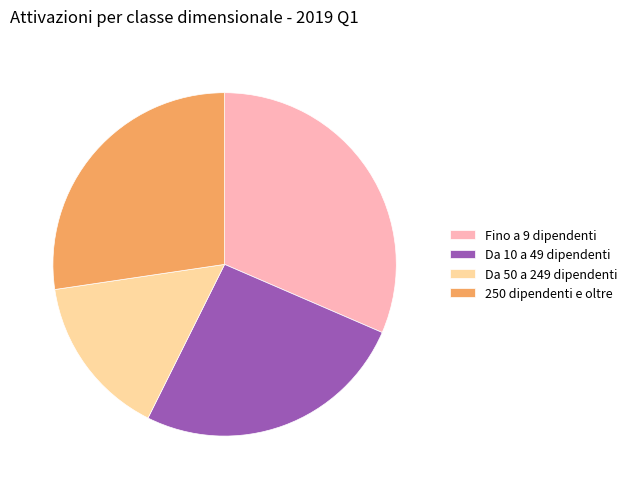

Which category has the biggest portion of the pie?

Fino a 9 dipendenti